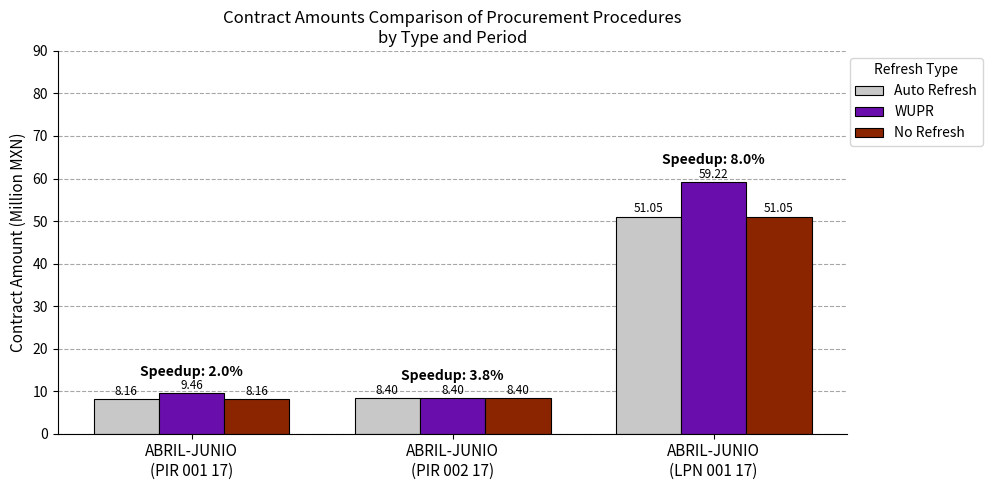

Is the value of WUPR at ABRIL-JUNIO
(PIR 002 17) greater than the value of No Refresh at ABRIL-JUNIO
(PIR 001 17)?

Yes